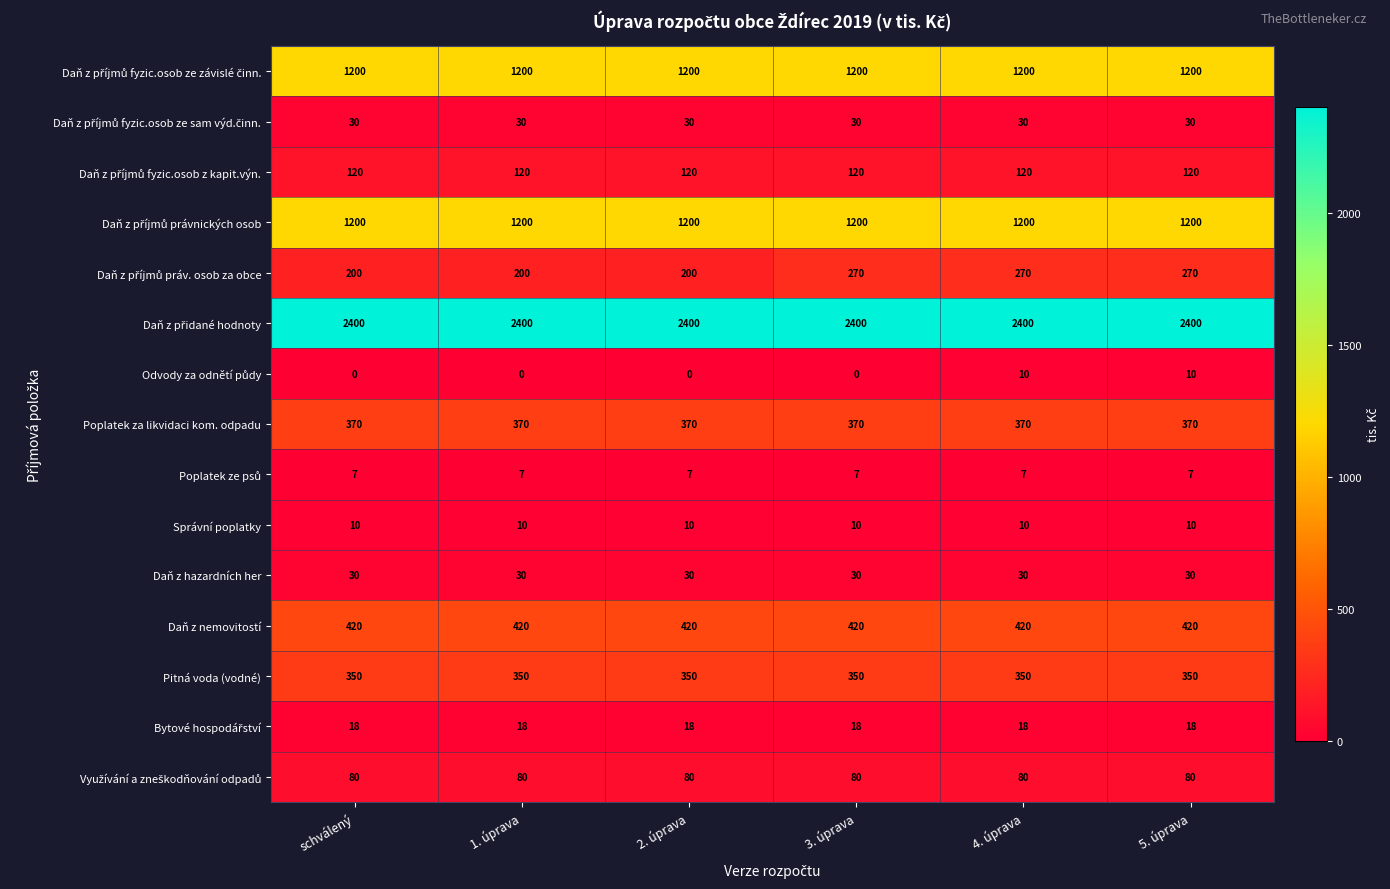

What is the approximate value of Poplatek za likvidaci kom. odpadu at 3. úprava?

370